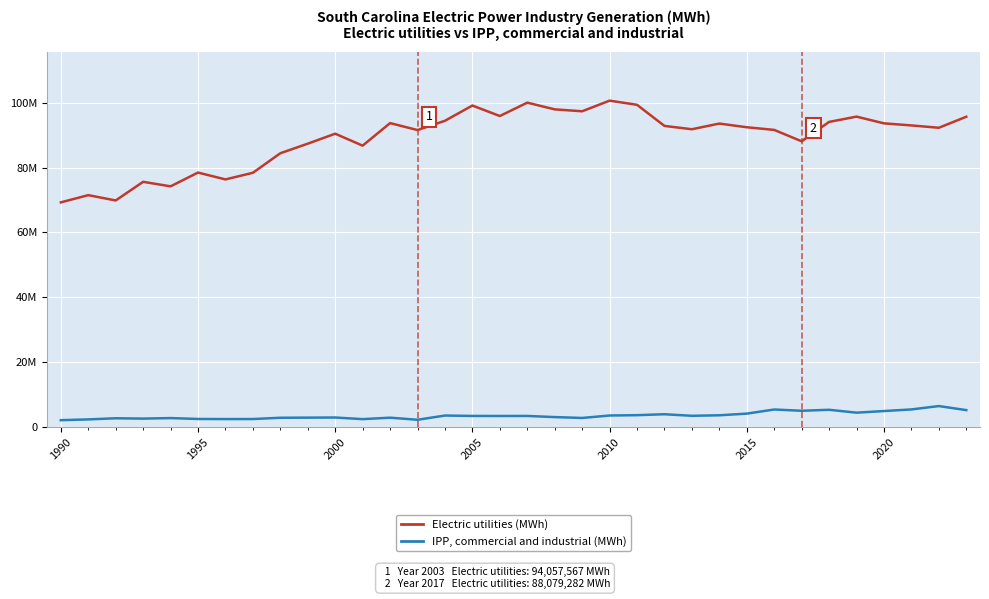

Does the chart have visible grid lines?

Yes